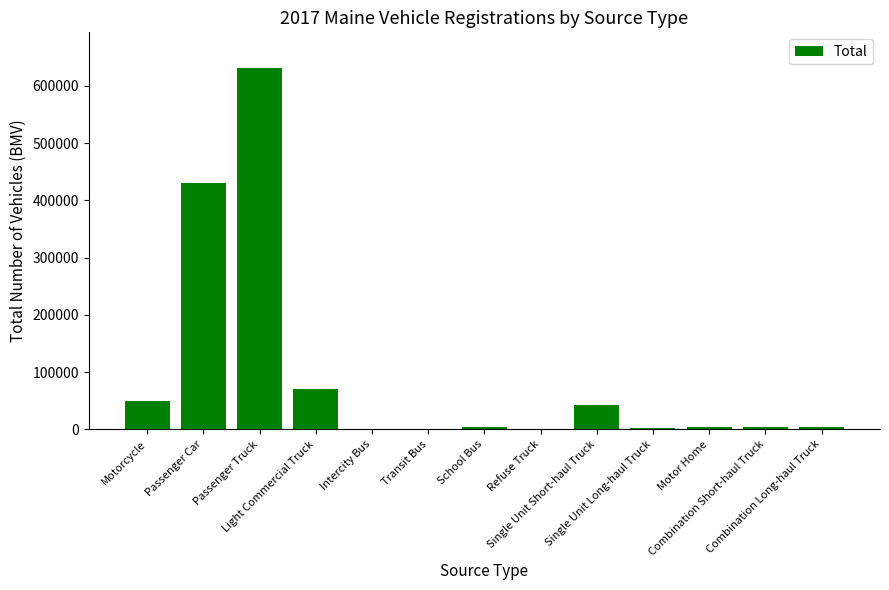

Count the number of categories in the chart.

13